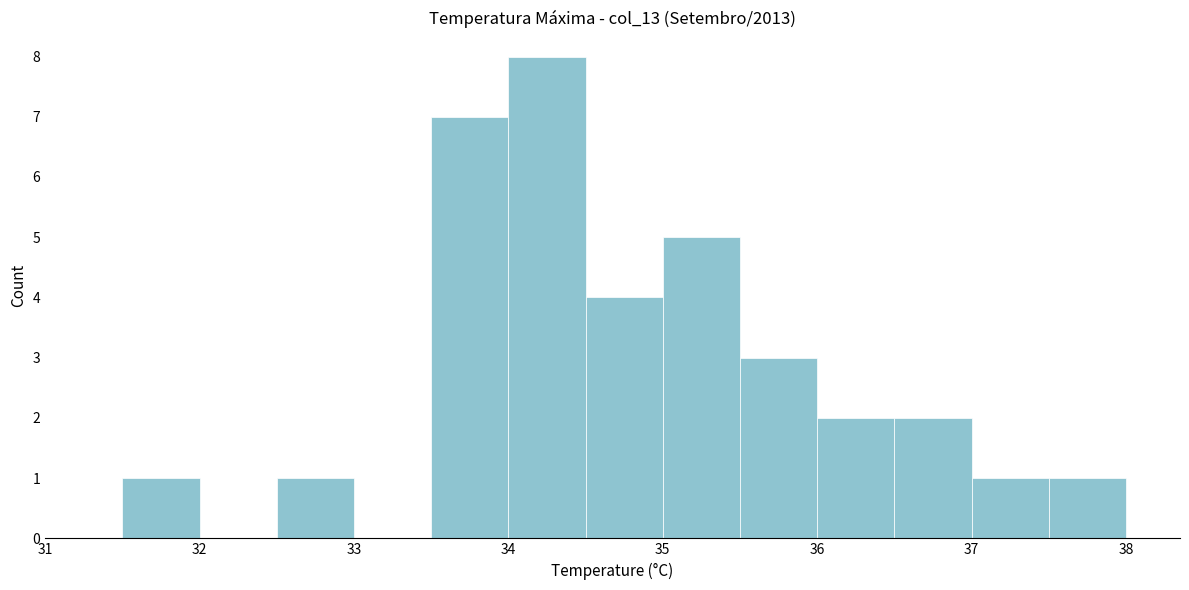

How tall is the bar that spans 36.5 to 37.0 on the x-axis? The values are not printed on the chart, so give them approximately, as read against the axis.

2